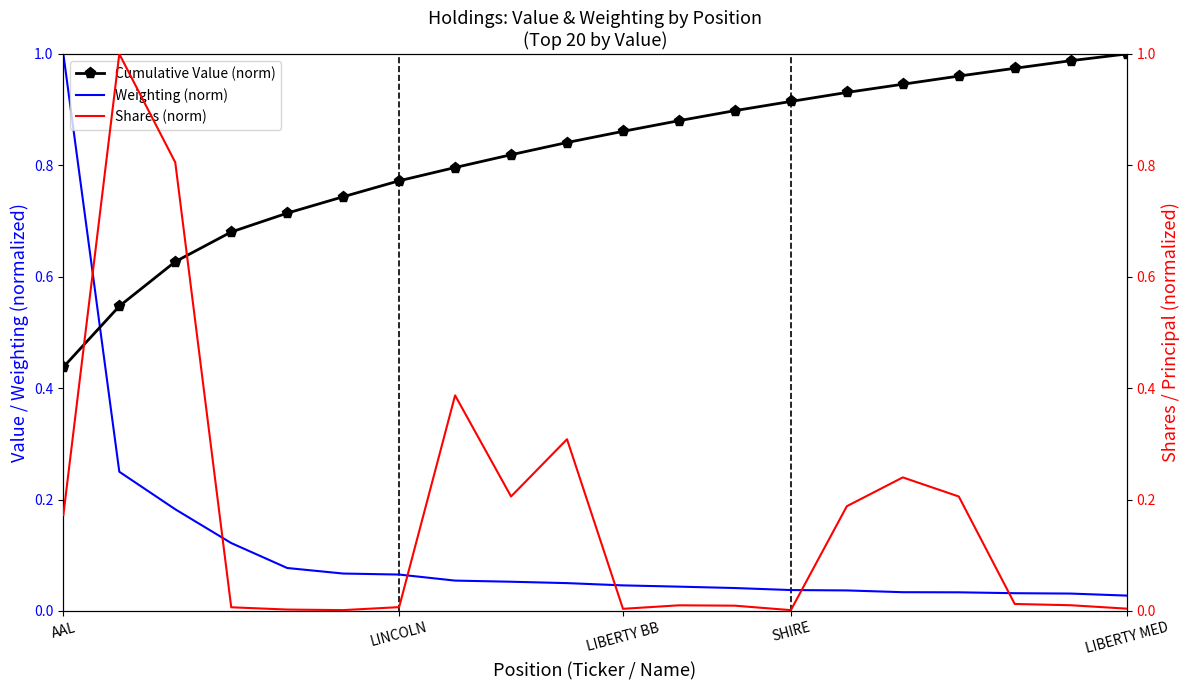

Reading left to right, extract all data points from this chart.

Cumulative Value (norm): 0.4	0.5	0.6	0.7	0.7	0.7	0.8	0.8	0.8	0.8	0.9	0.9	0.9	0.9	0.9	0.9	1.0	1.0	1.0	1.0
Weighting (norm): 1.0	0.2	0.2	0.1	0.1	0.1	0.1	0.1	0.1	0.0	0.0	0.0	0.0	0.0	0.0	0.0	0.0	0.0	0.0	0.0
Shares (norm): 0.2	1.0	0.8	0.0	0.0	0.0	0.0	0.4	0.2	0.3	0.0	0.0	0.0	0.0	0.2	0.2	0.2	0.0	0.0	0.0